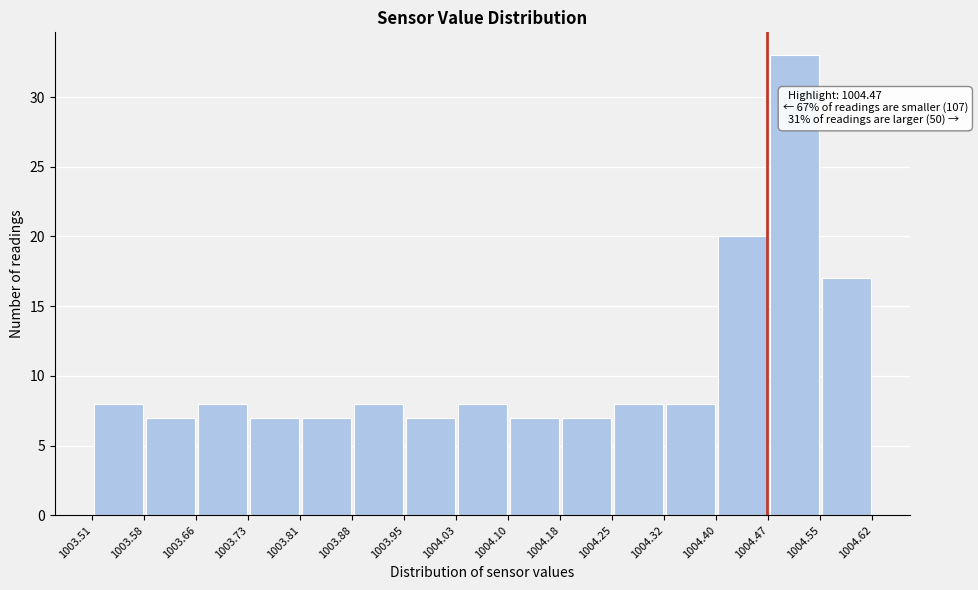

Over which range of the x-axis is the bar tallest?

1004.47 to 1004.55